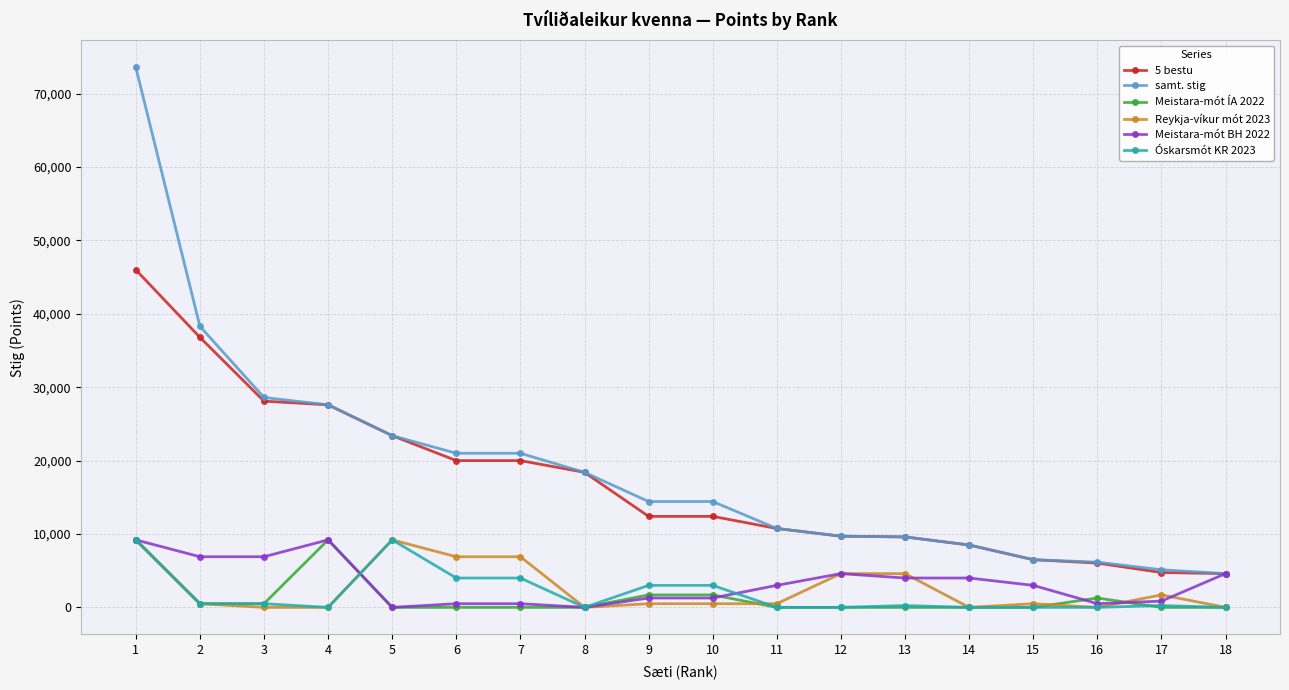

What is the greatest value displayed?

73600